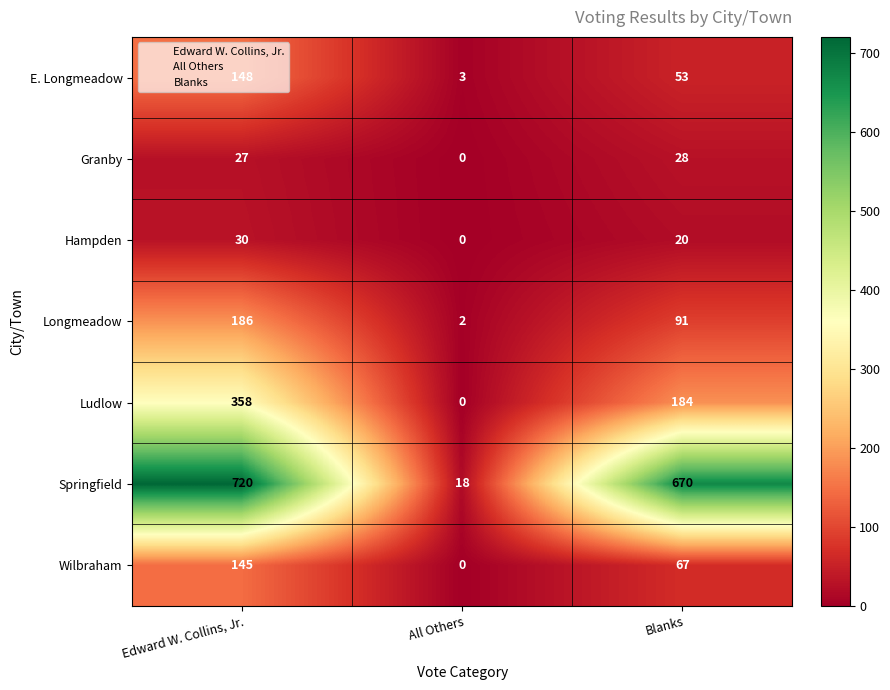

How many series are shown in this chart?

7